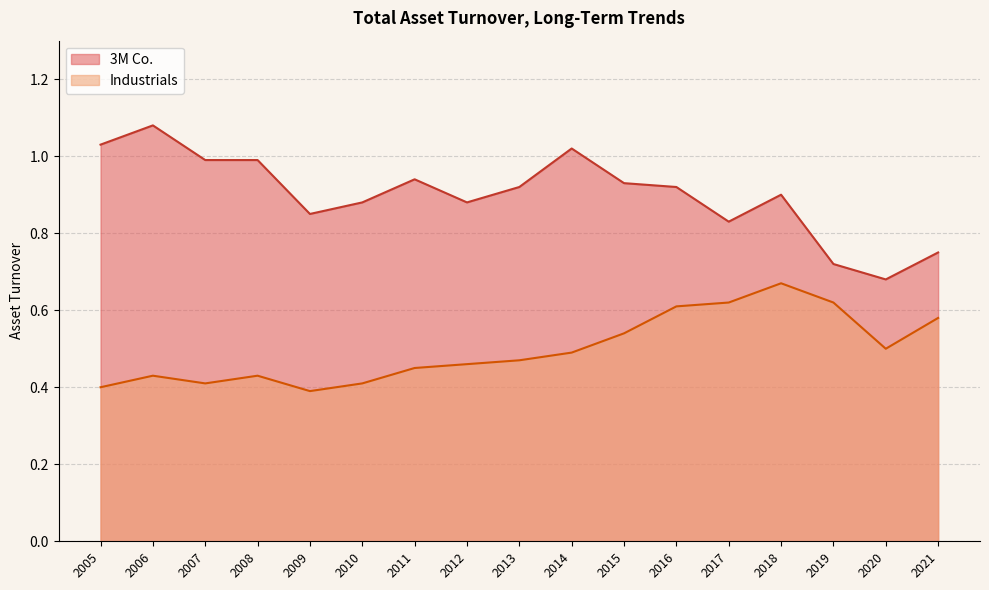

List the labels in order of Industrials value, largest first.

2018, 2019, 2017, 2016, 2021, 2015, 2020, 2014, 2013, 2012, 2011, 2008, 2006, 2010, 2007, 2005, 2009